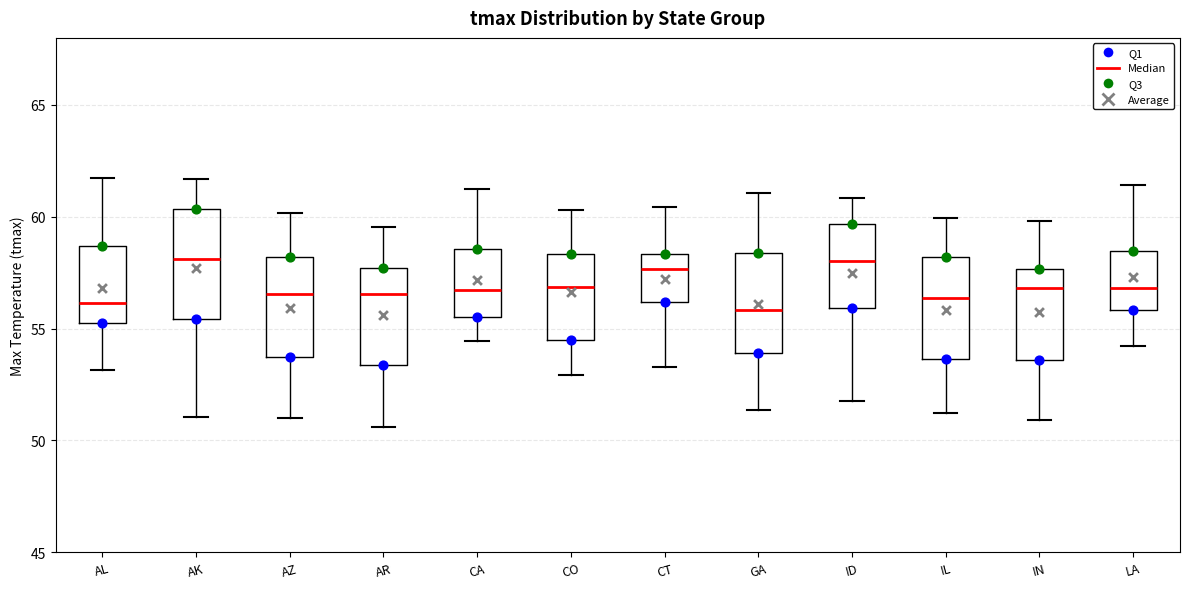

Where is the lower edge of the box for AZ on the y-axis? The values are not printed on the chart, so give them approximately, as read against the axis.

53.5